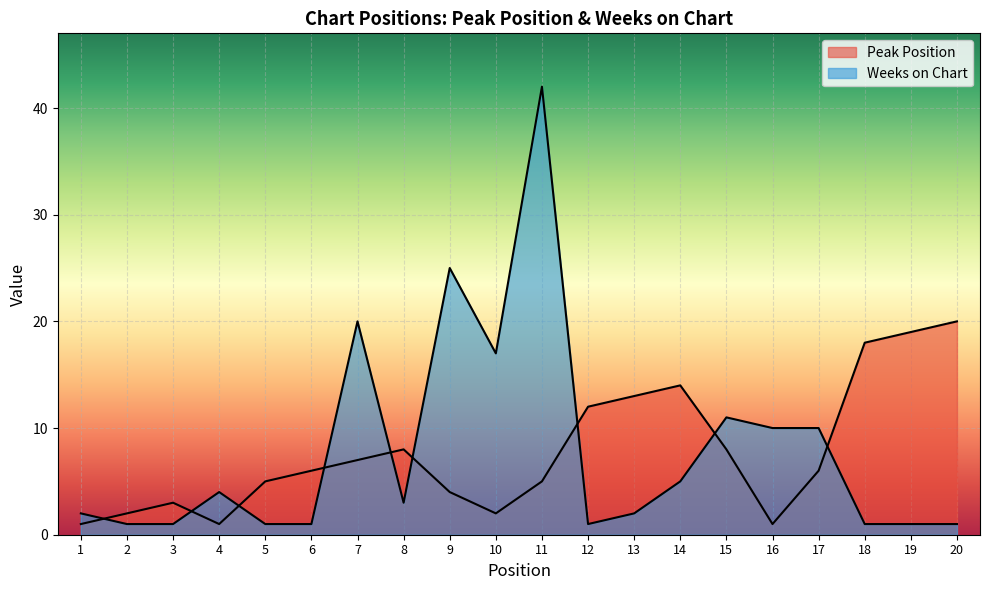

How many lines are shown in the chart?

2